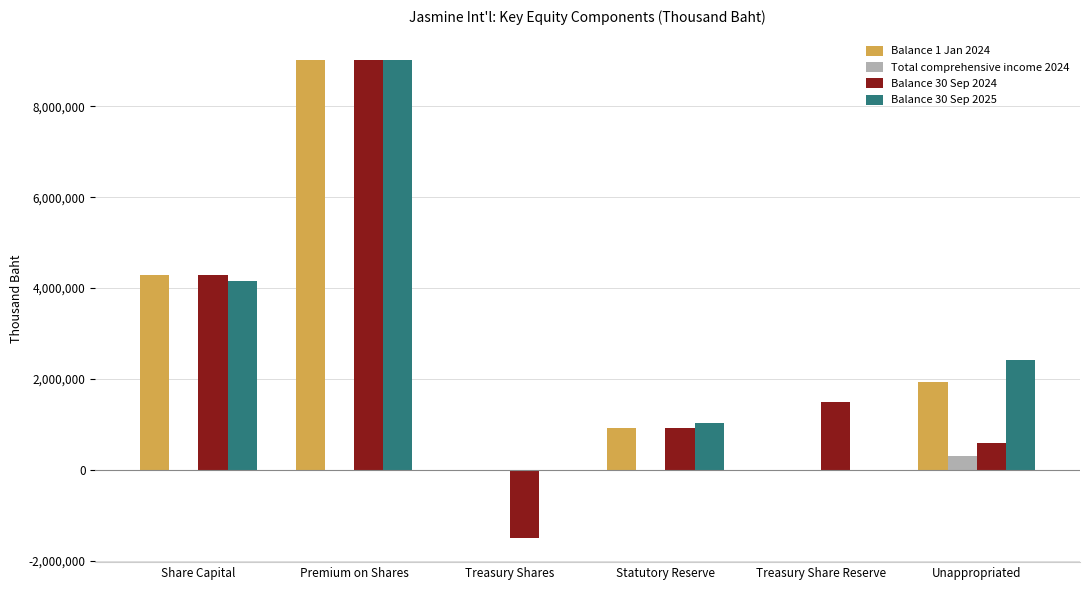

The value of Balance 30 Sep 2025 at Treasury Shares is 0. True or false?

True